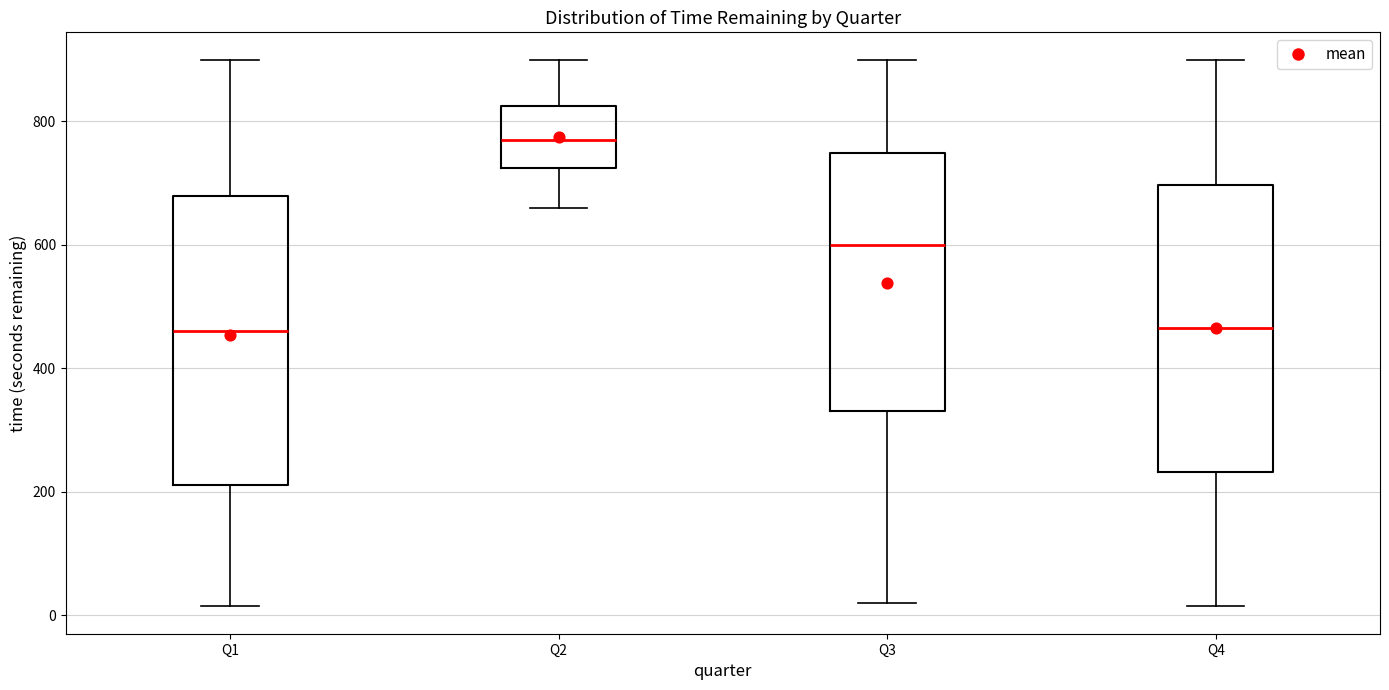

Reading left to right, transcribe this box plot: for each box, give where its median line is, the range the box spans, and where its two whiskers end, as read against the y-axis. The values are not printed on the chart, so give them approximately, as read against the axis.

Q1: median 460, box 220 to 680, whiskers 20 to 900
Q2: median 780, box 720 to 820, whiskers 660 to 900
Q3: median 600, box 340 to 740, whiskers 20 to 900
Q4: median 460, box 240 to 700, whiskers 20 to 900